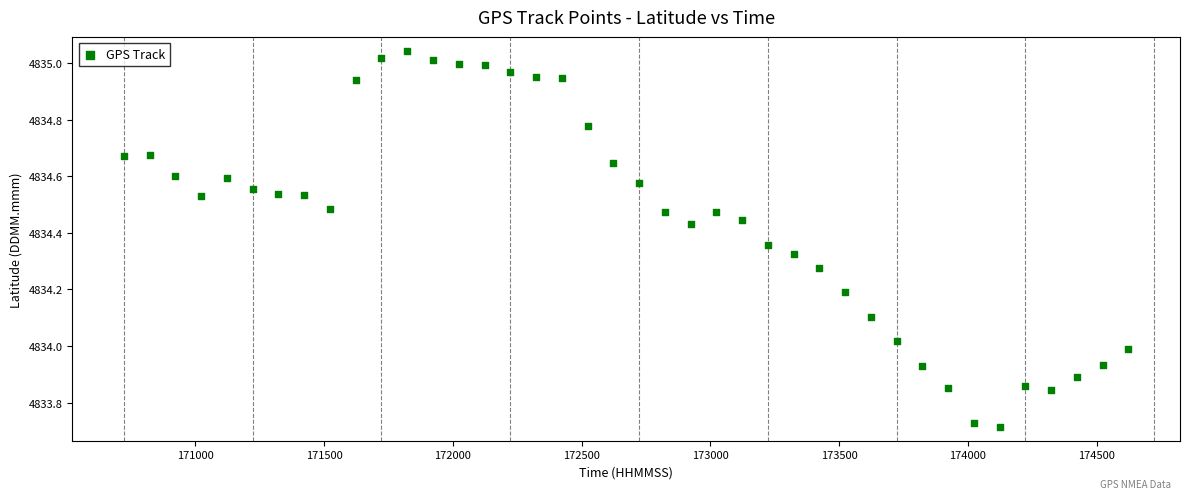

What is the range of X values (max minus min)?

3900.0